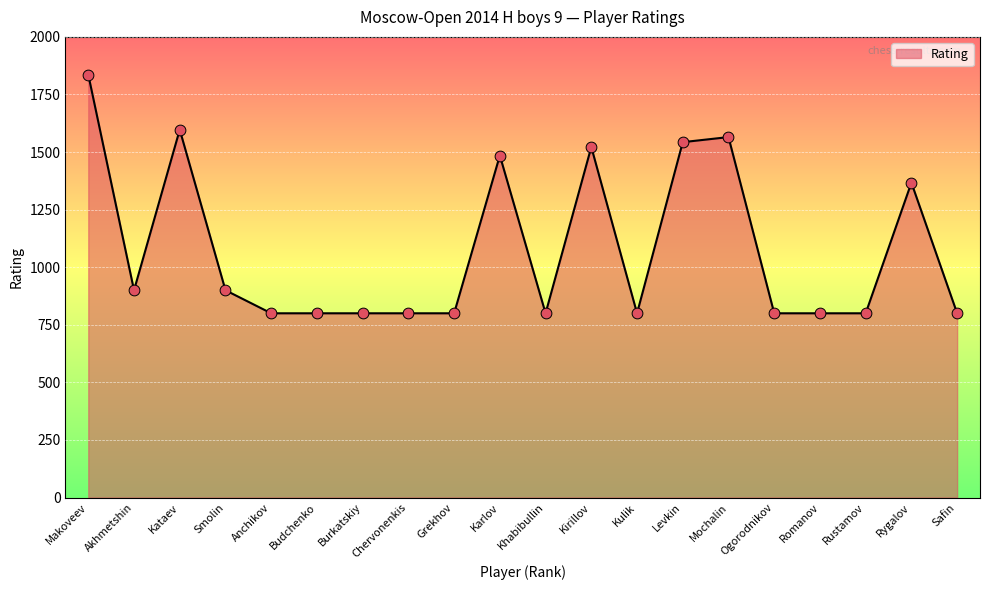

Between Ogorodnikov and Khabibullin, which is larger?

Ogorodnikov